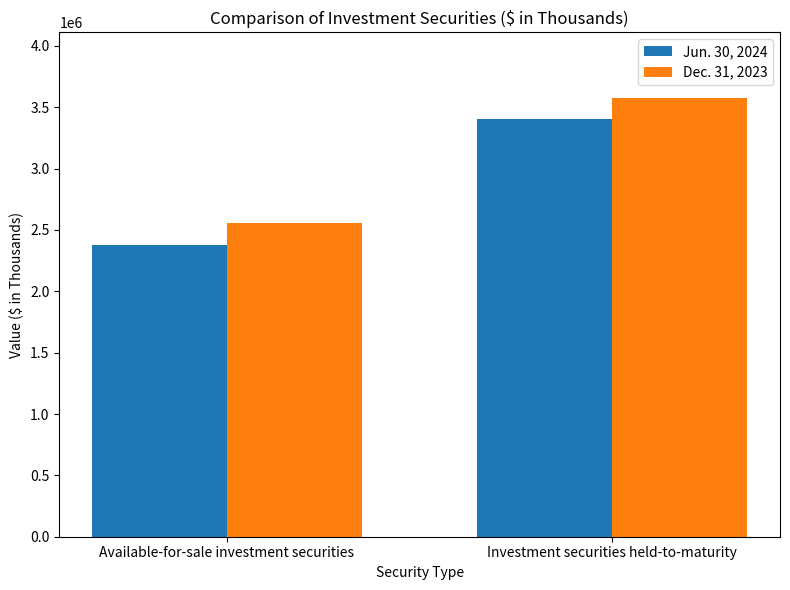

Does the chart contain stacked bars?

No